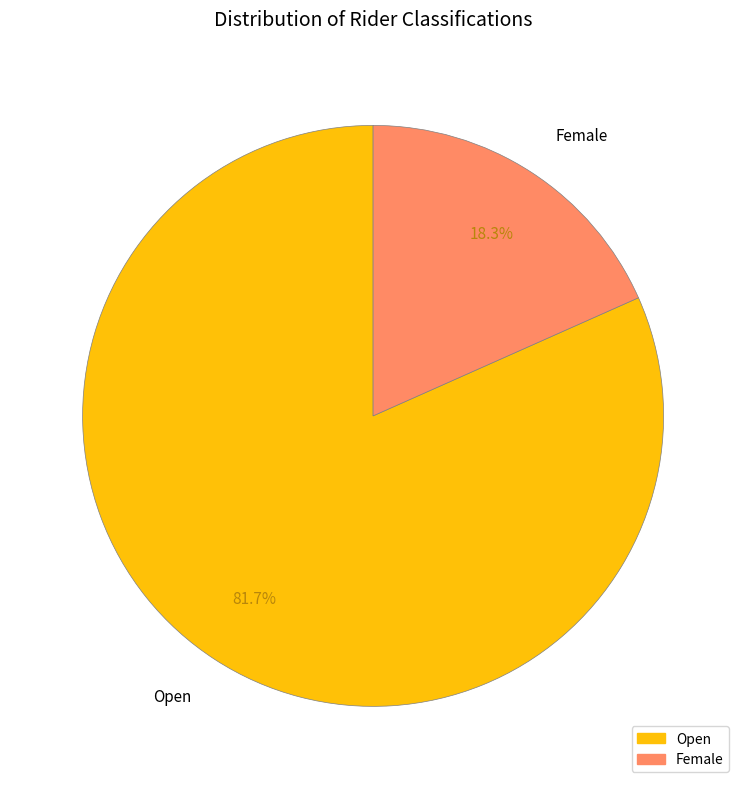

Is there a majority slice in this chart?

Yes